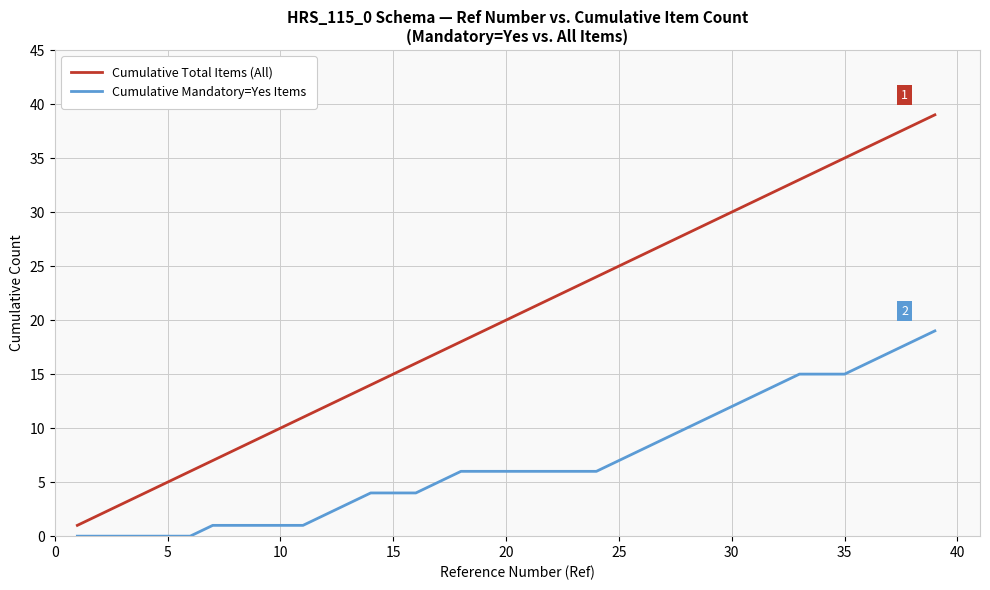

True or false: Cumulative Mandatory=Yes Items and Cumulative Total Items (All) intersect in this chart.

False